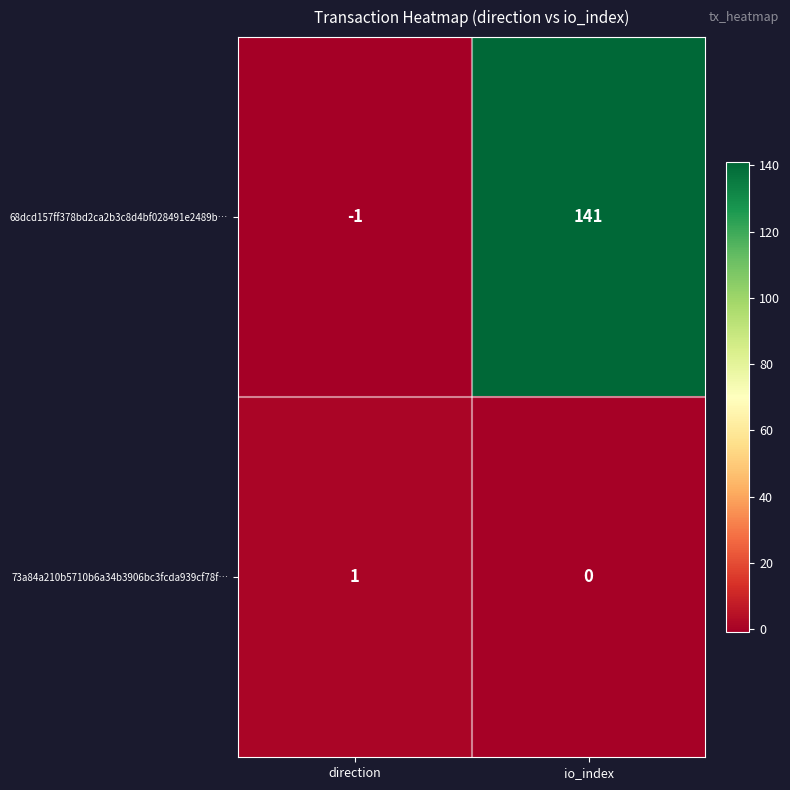

Between direction and io_index, which series saw the biggest shift?

68dcd157ff378bd2ca2b3c8d4bf028491e2489b…